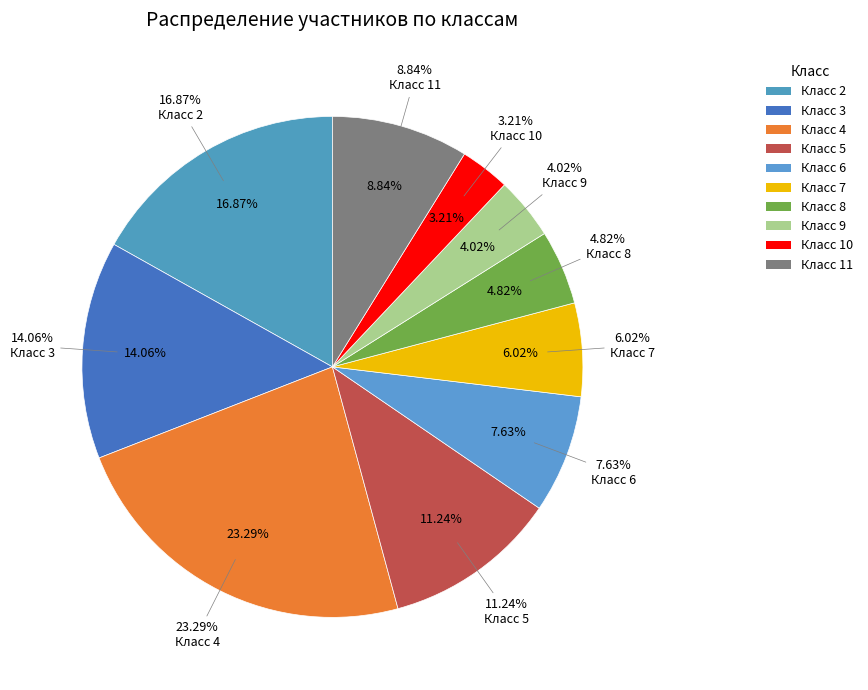

How many slices are in this pie chart?

10